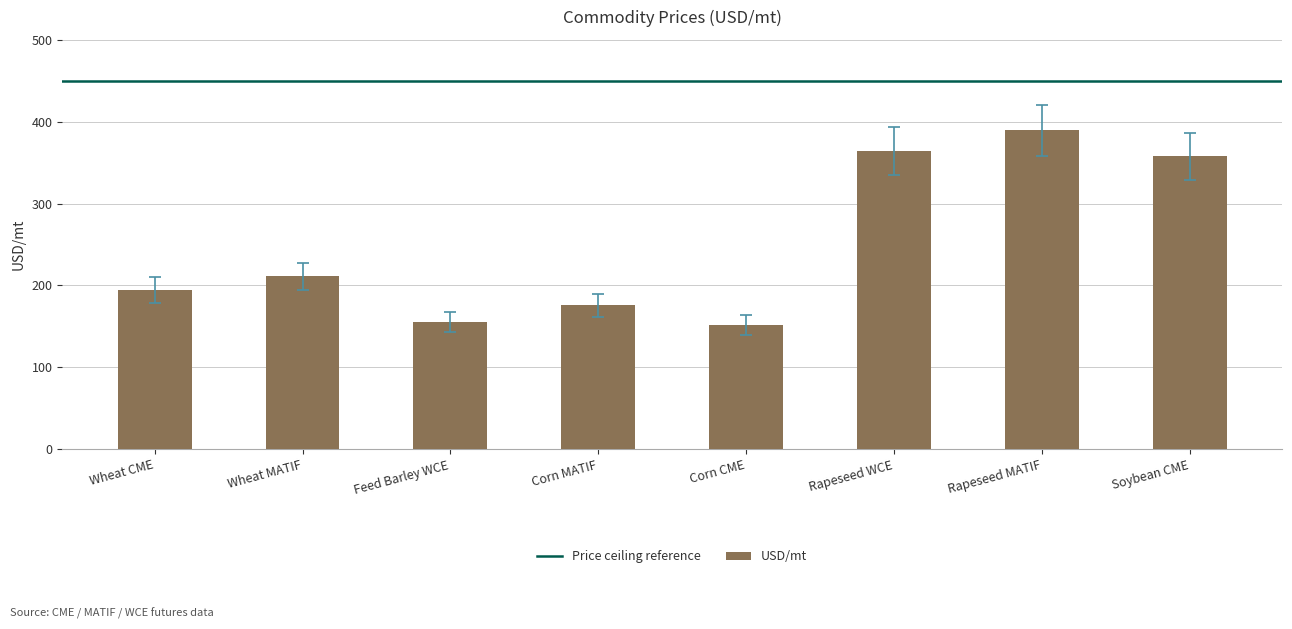

What is the difference between the maximum and minimum values?

237.7